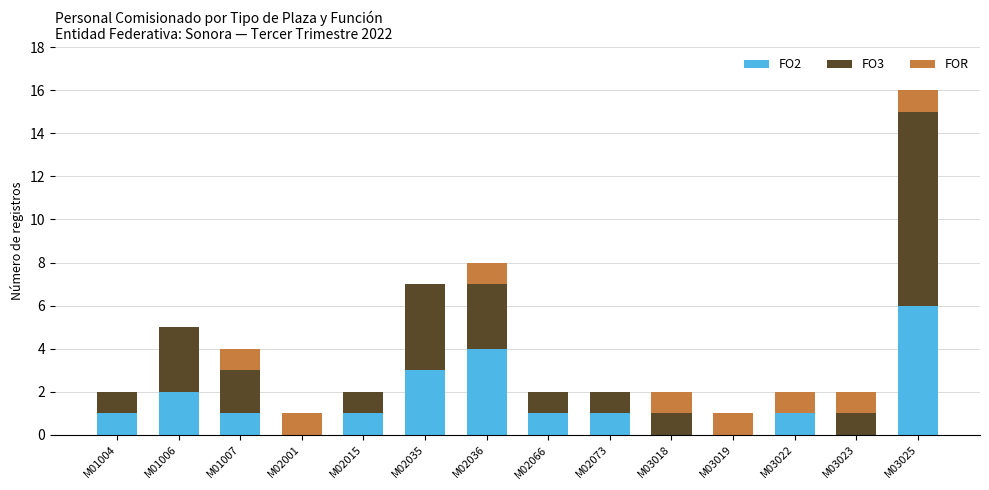

At which category is the sum across all series the highest?

M03025